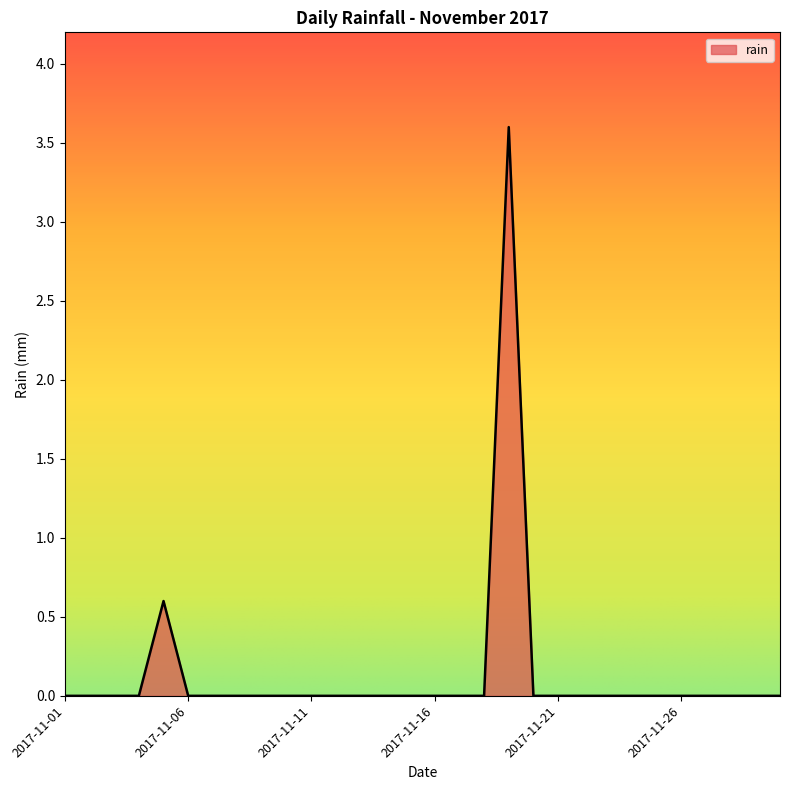

What is the greatest value displayed?

3.6